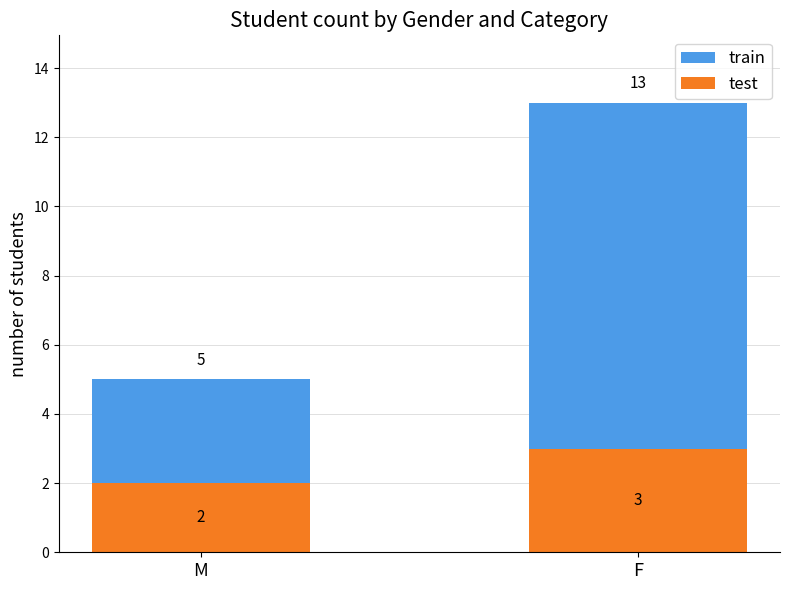

What is the greatest value displayed?

13